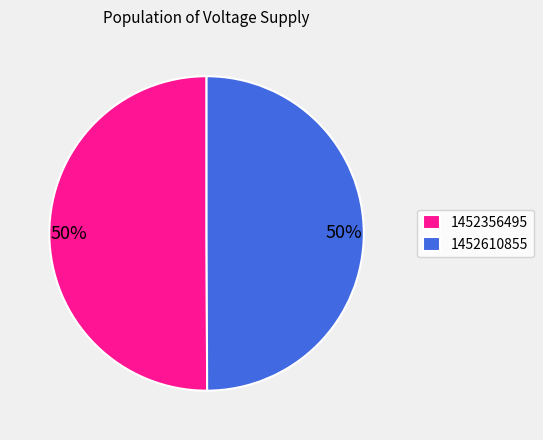

Is the sum of 1452610855 and 1452356495 greater than half?

Yes